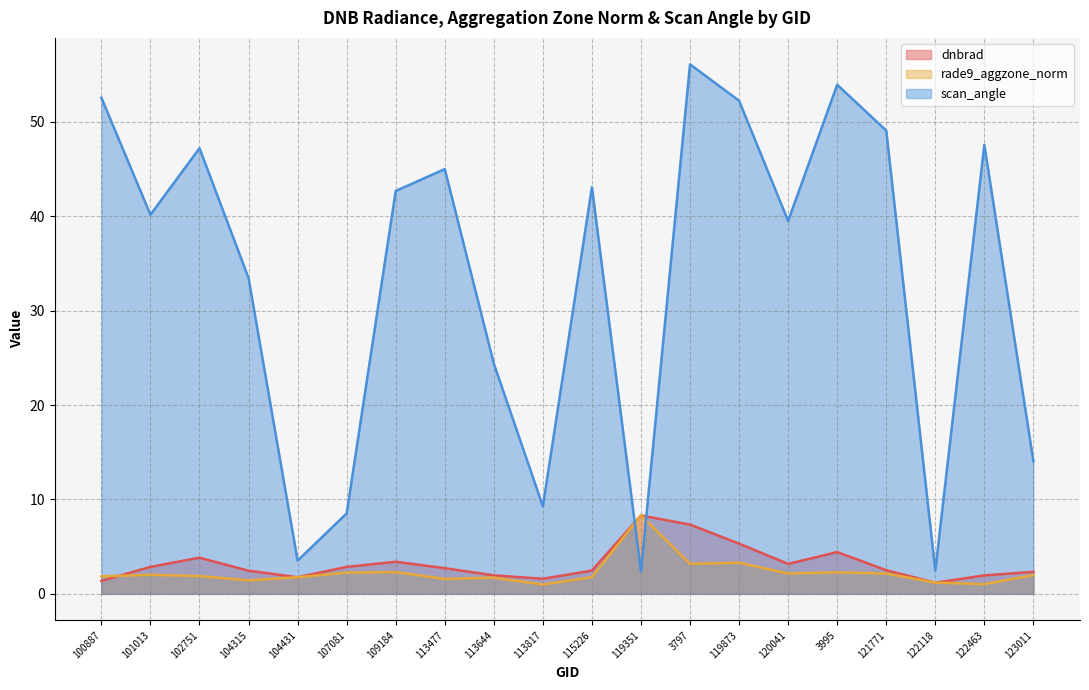

Which series changed the most between 104315 and 3797?

scan_angle